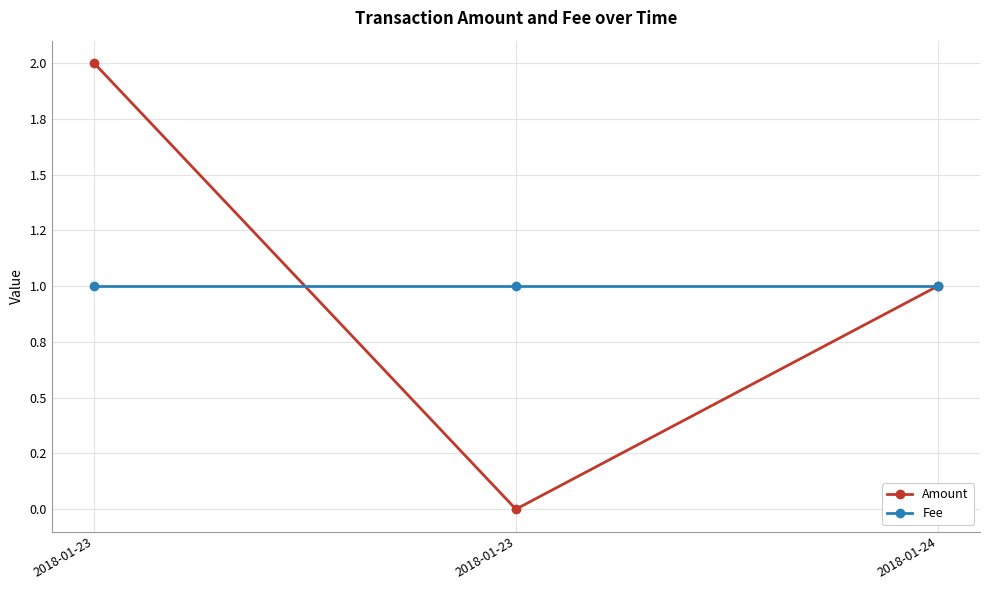

At how many categories does at least one series exceed 1?

1